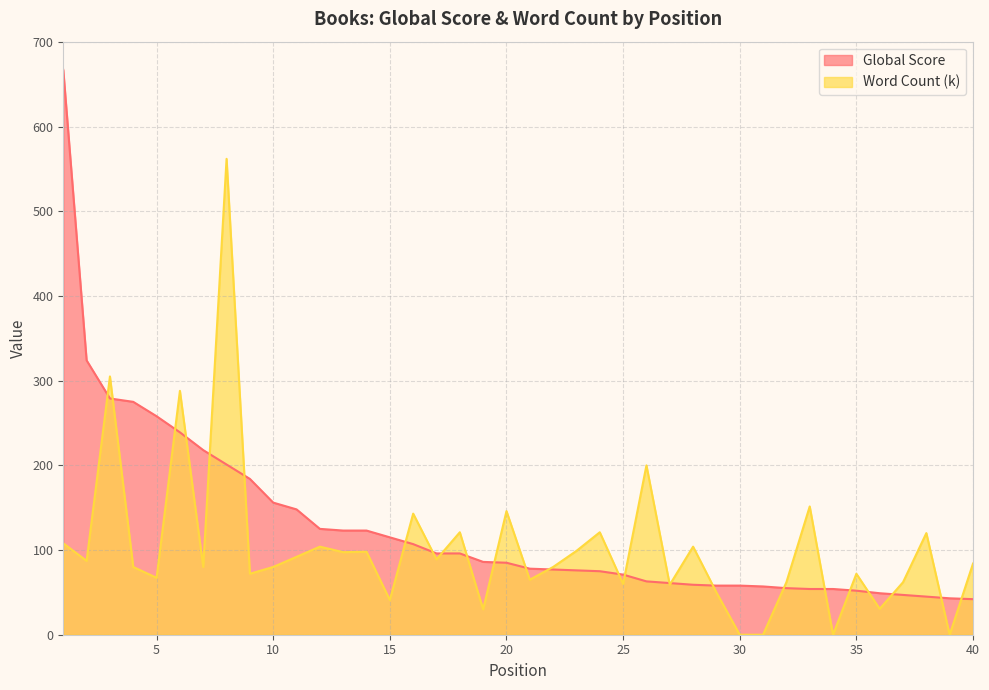

List the series in order of their peak value, highest first.

Global Score, Word Count (k)